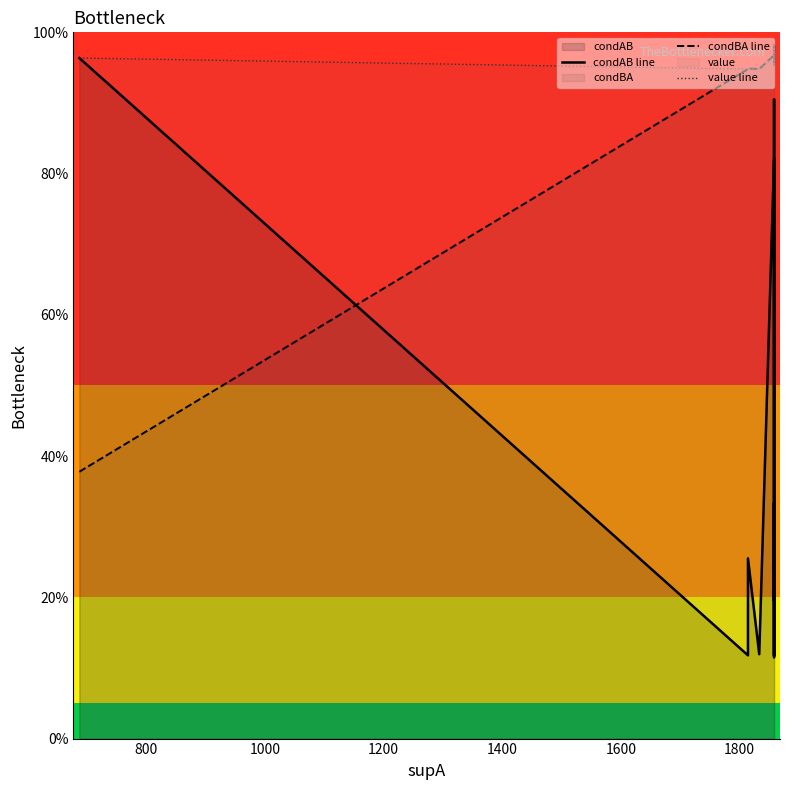

Is it true that value line equals 0.4 at 11?

False